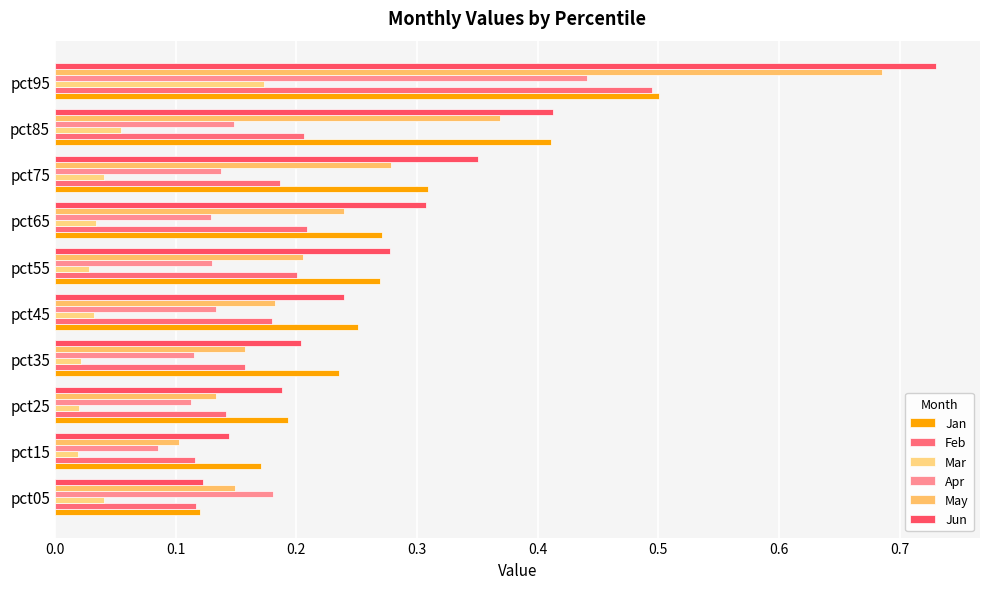

What is the difference between the second highest and minimum values in the May series?

0.3